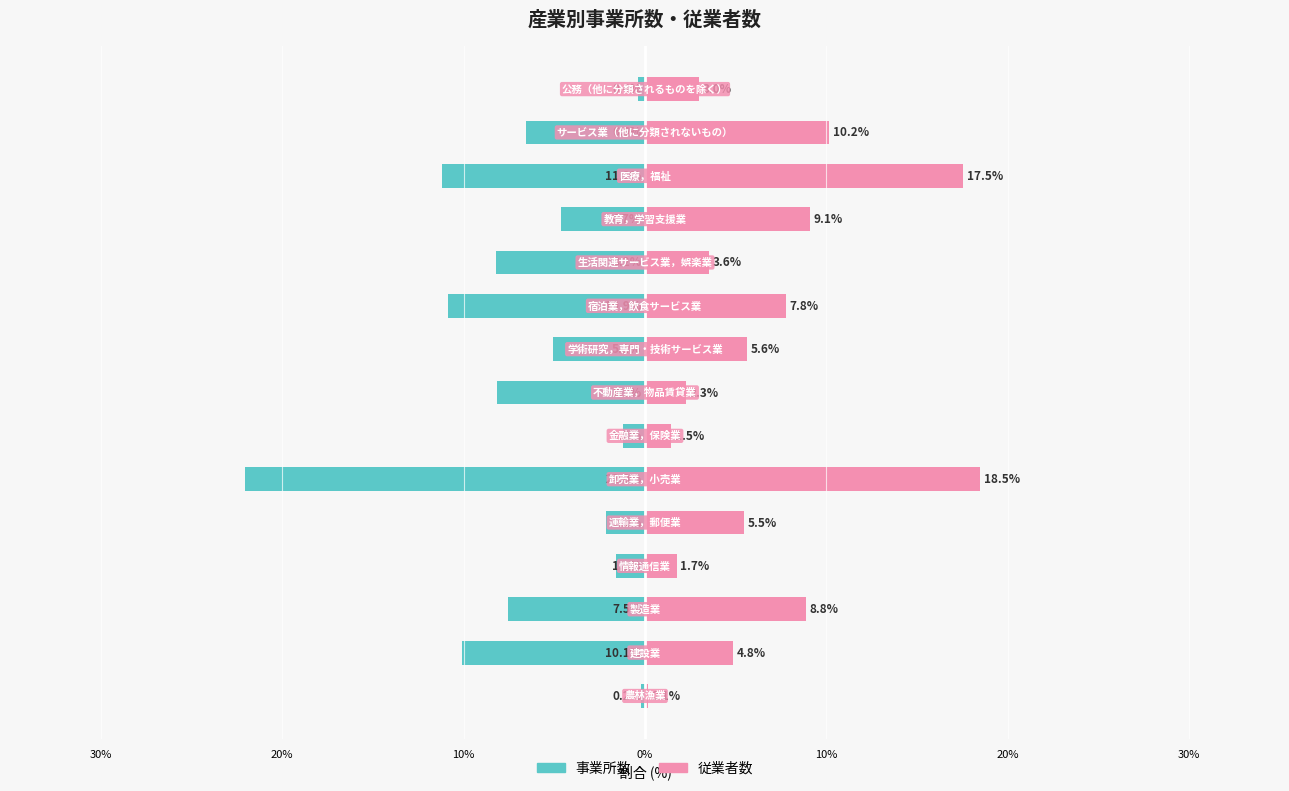

What are all the series names shown in the legend?

事業所数, 従業者数